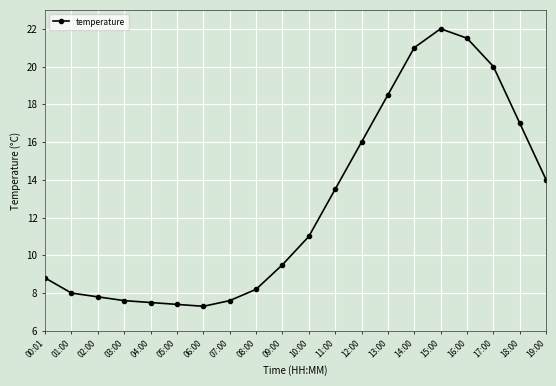

At which category does the chart reach its peak across all series?

15:00